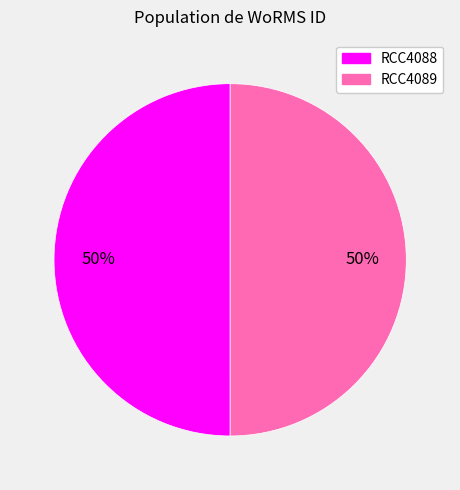

Approximately how many times larger is the value at RCC4089 compared to RCC4088?

1.0